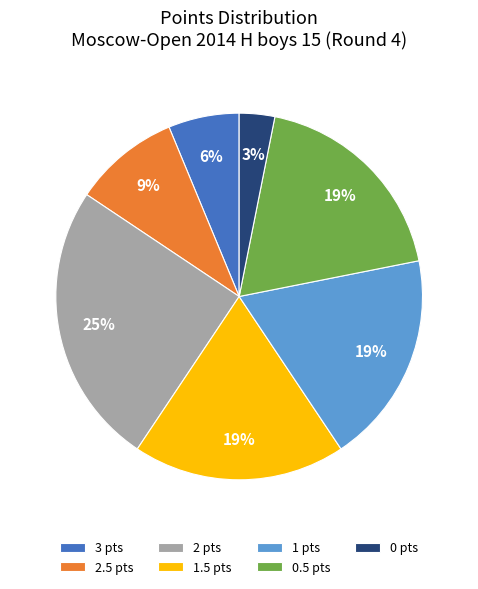

Combined, do 2.5 pts and 1 pts account for over 50%?

No